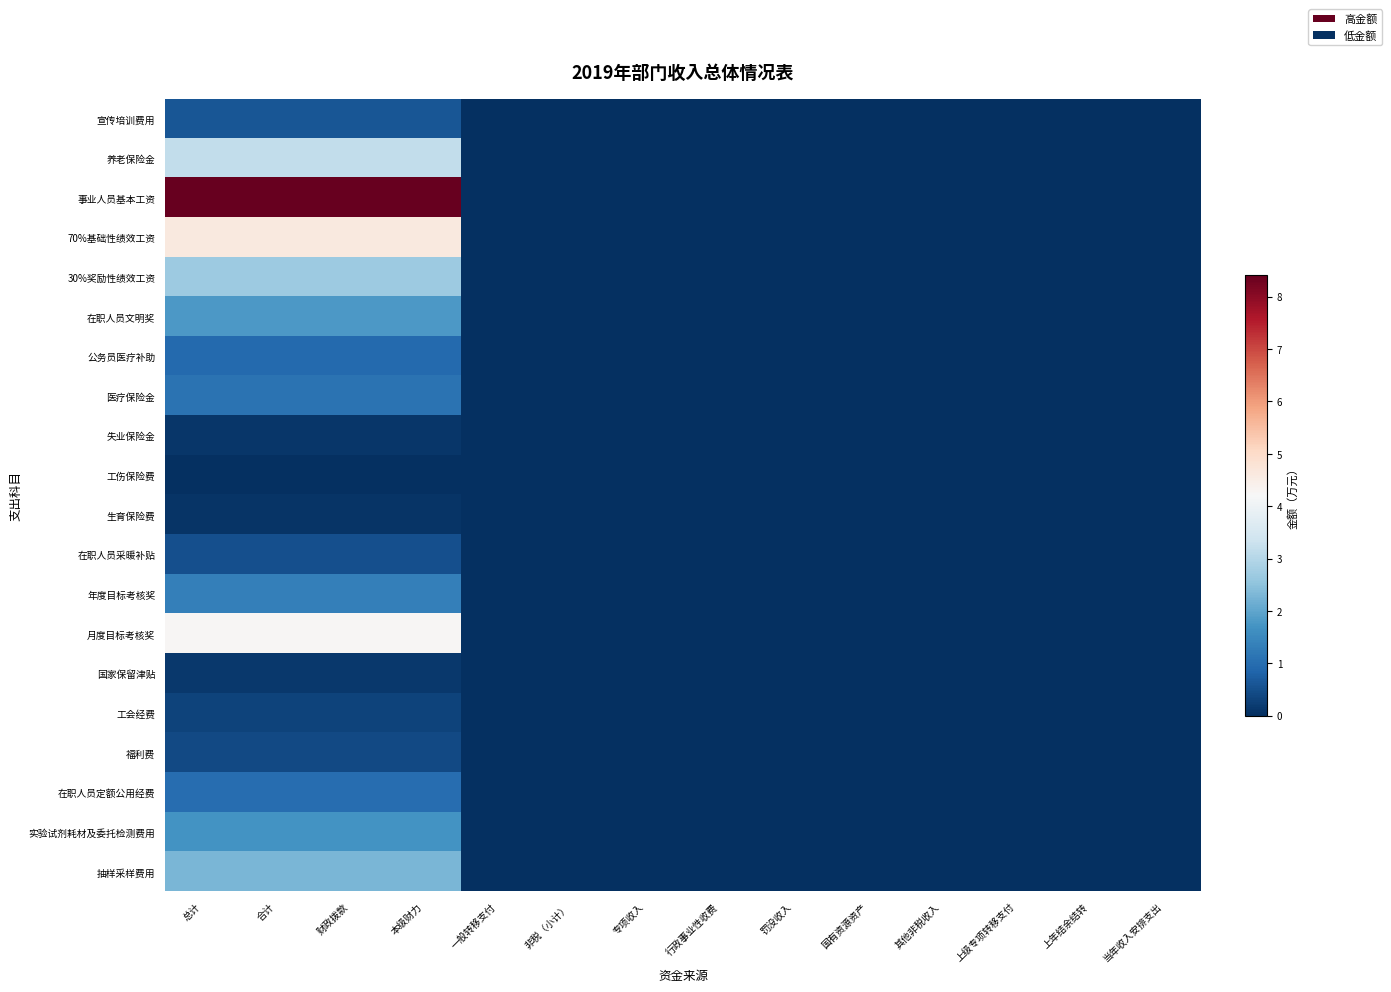

Which label corresponds to the largest value in the chart?

总计